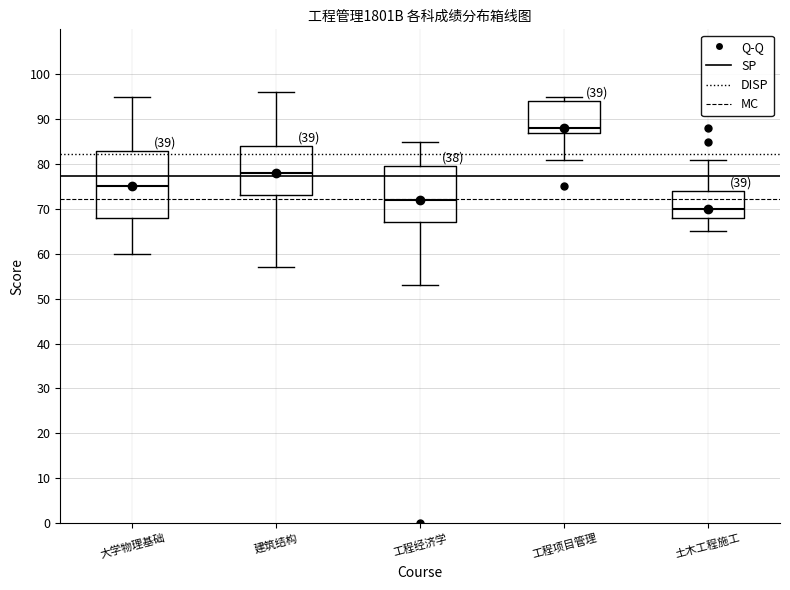

Which box has the lowest median line?

土木工程施工